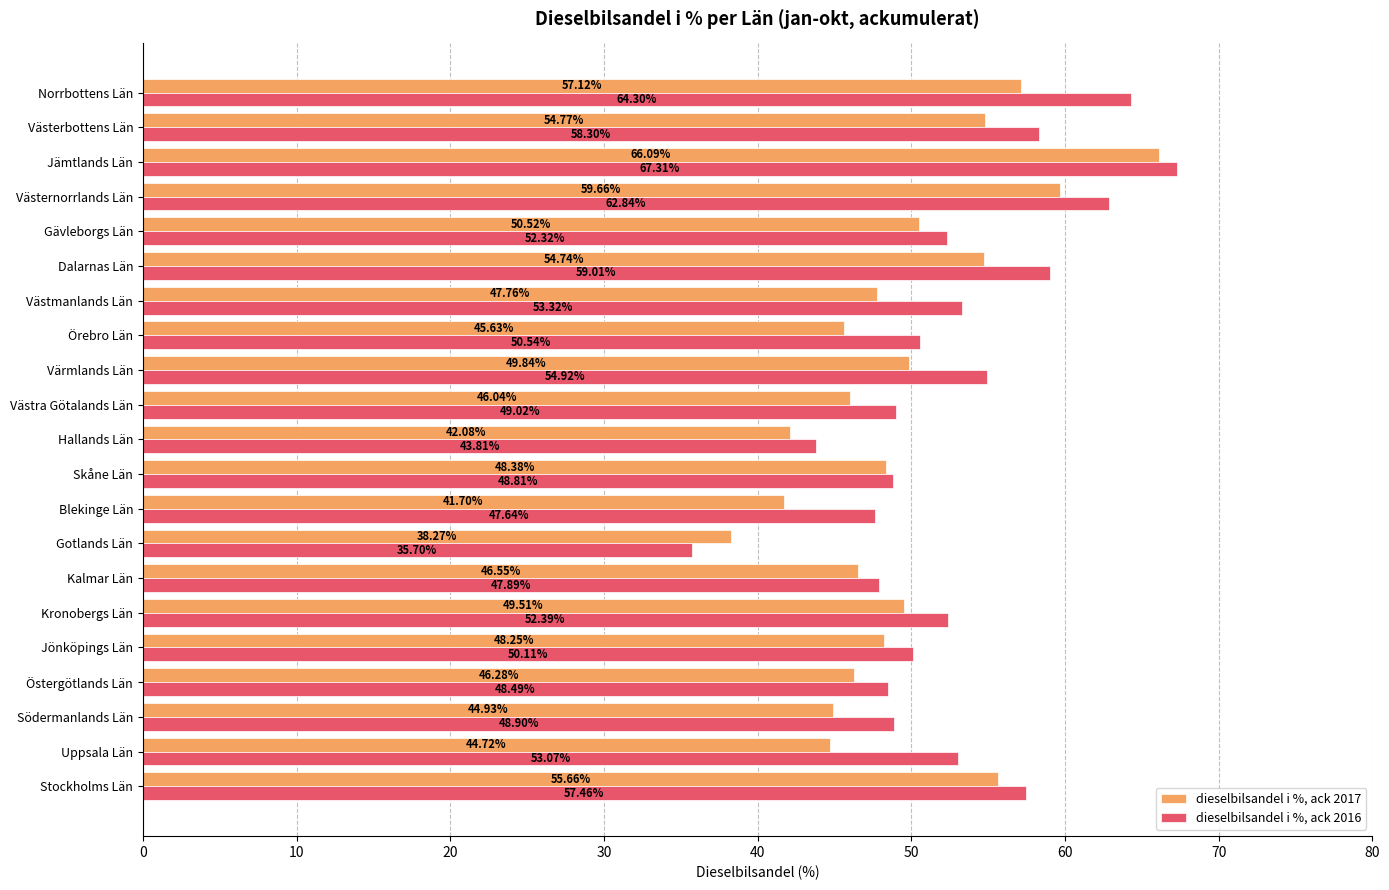

What is the difference between the maximum and second lowest values in the dieselbilsandel i %, ack 2016 series?

23.5